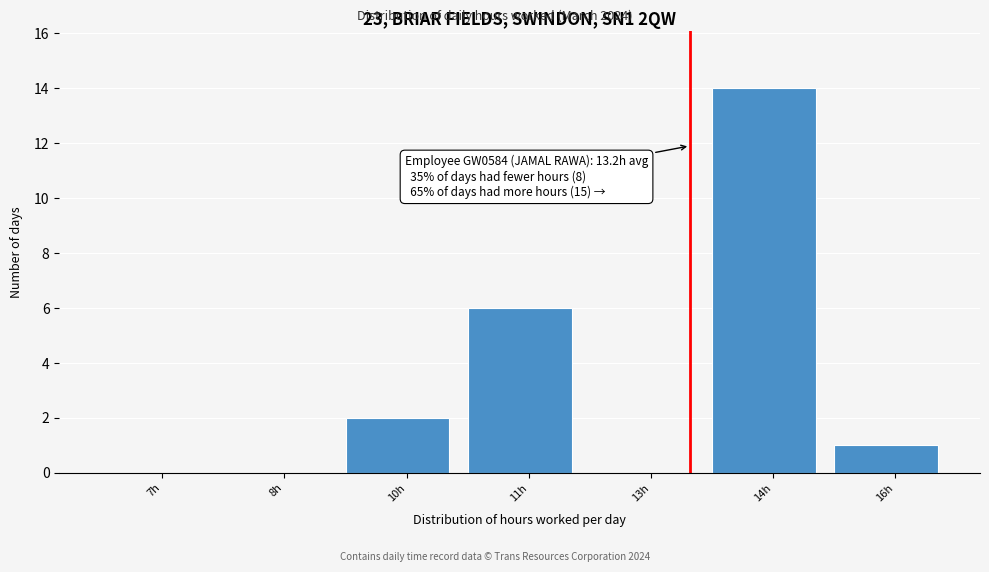

Reading left to right, what are all the values shown in this chart?

7h=0	8h=0	10h=2	11h=6	13h=0	14h=14	16h=1